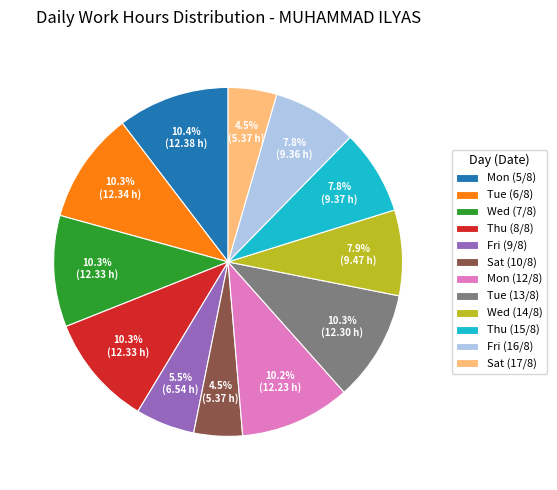

To the nearest percent, what percentage of the pie is Mon (12/8)?

10%